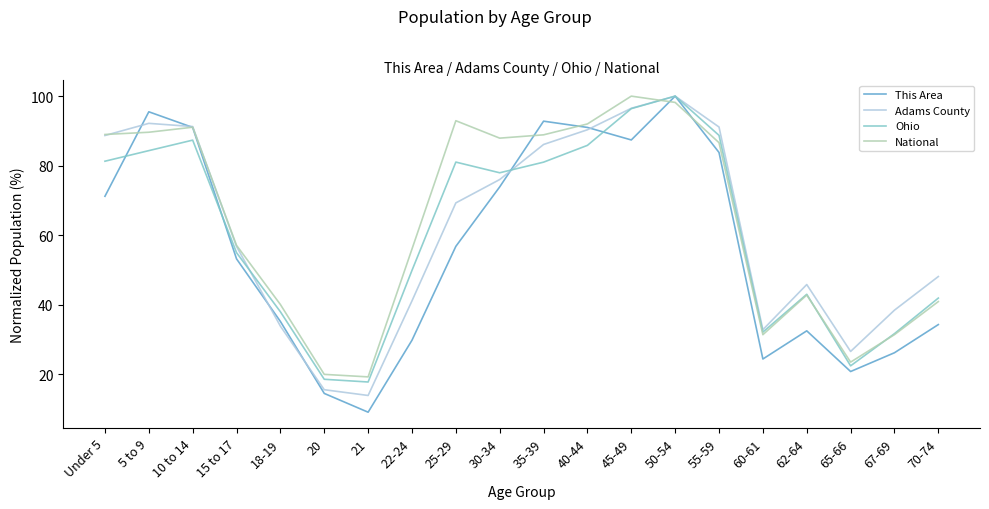

Which category has the highest value in the This Area series?

50-54